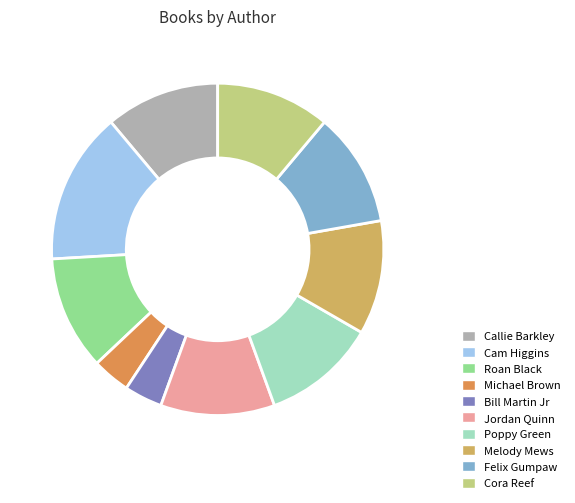

How many slices are in this pie chart?

10